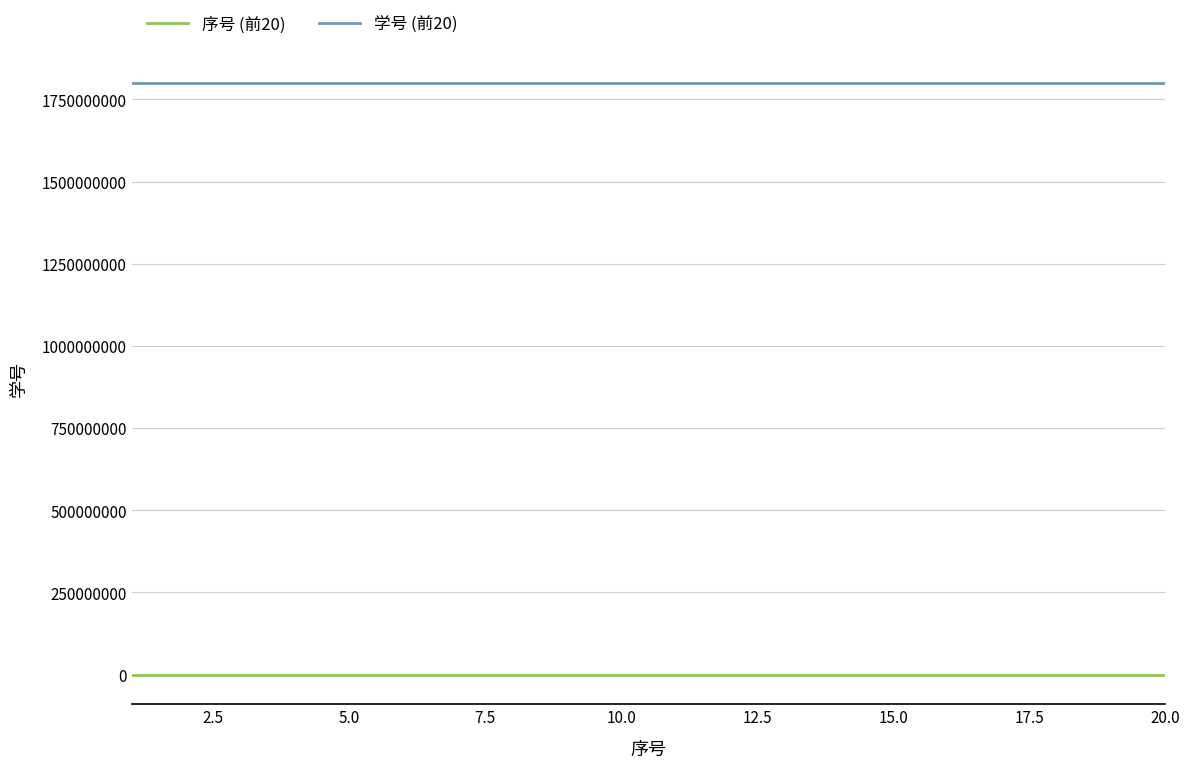

Which series has the largest total across all categories?

学号 (前20)